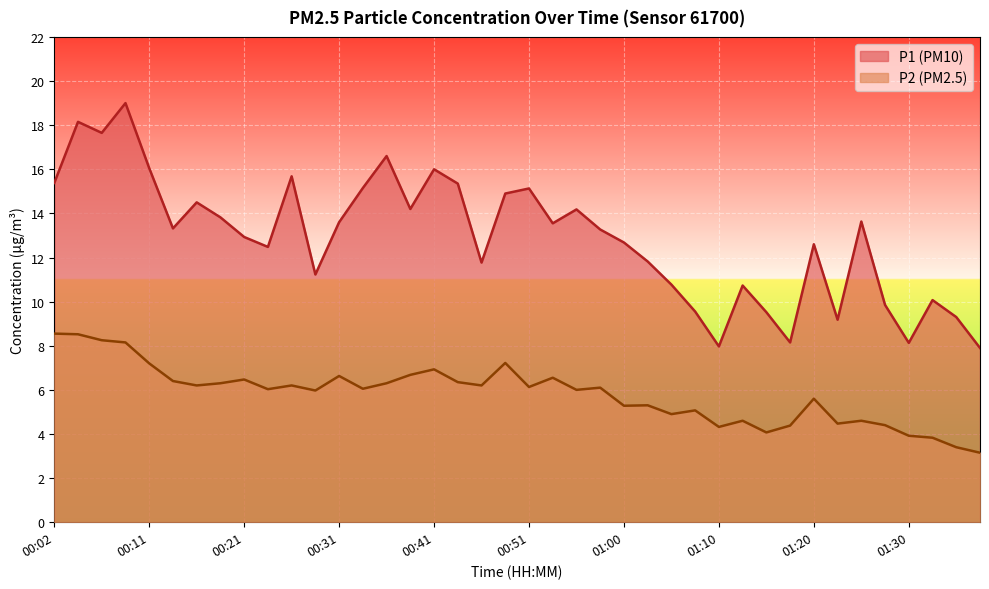

What is the sum of all P2 values?

232.7